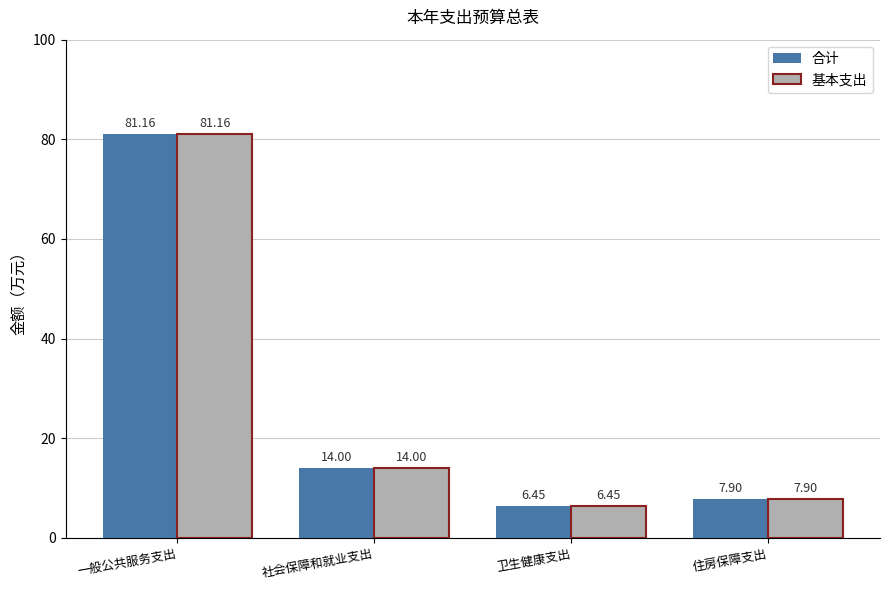

Where does the 合计 series first go above 14?

一般公共服务支出